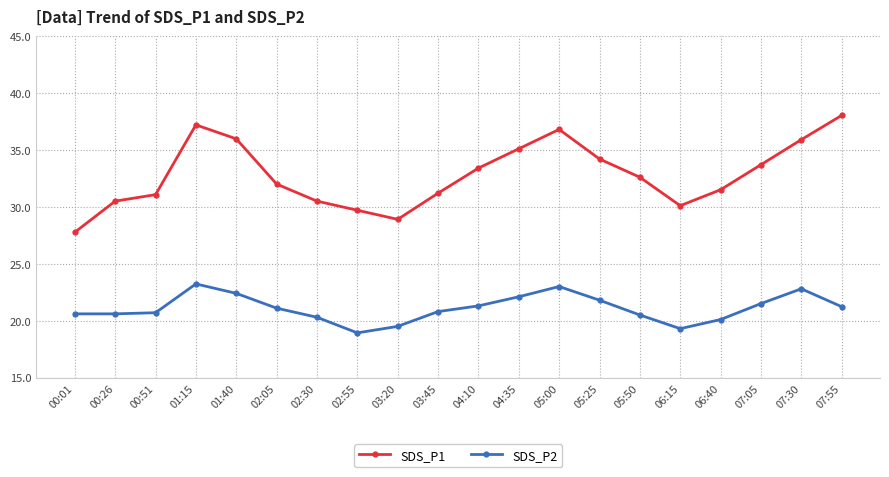

At which label does SDS_P1 reach its peak?

07:55